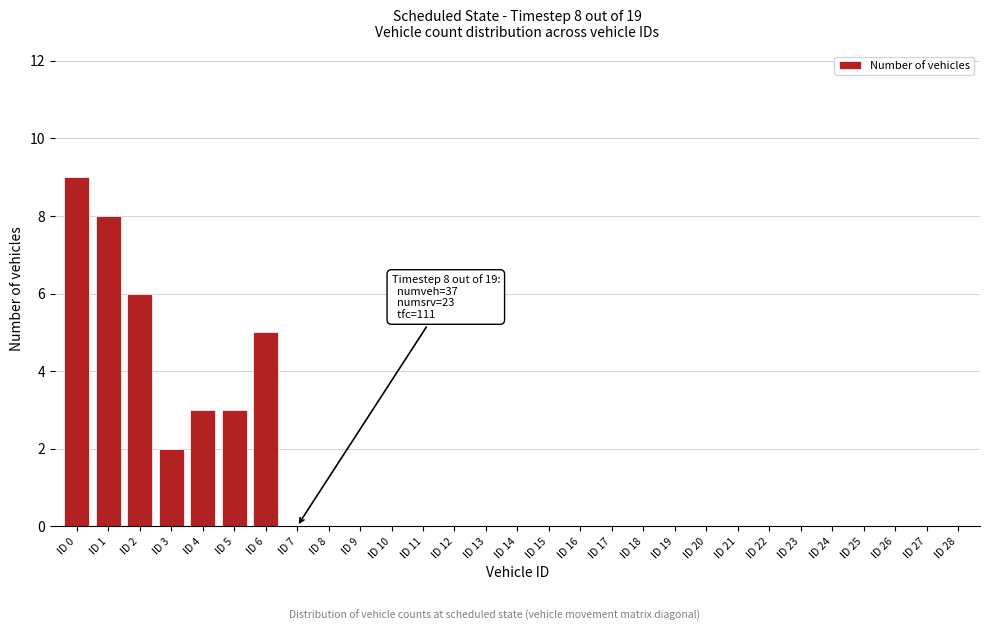

Reading right to left, list all the values displayed in this chart.

ID 28=0	ID 27=0	ID 26=0	ID 25=0	ID 24=0	ID 23=0	ID 22=0	ID 21=0	ID 20=0	ID 19=0	ID 18=0	ID 17=0	ID 16=0	ID 15=0	ID 14=0	ID 13=0	ID 12=0	ID 11=0	ID 10=0	ID 9=0	ID 8=0	ID 7=0	ID 6=5	ID 5=3	ID 4=3	ID 3=2	ID 2=6	ID 1=8	ID 0=9